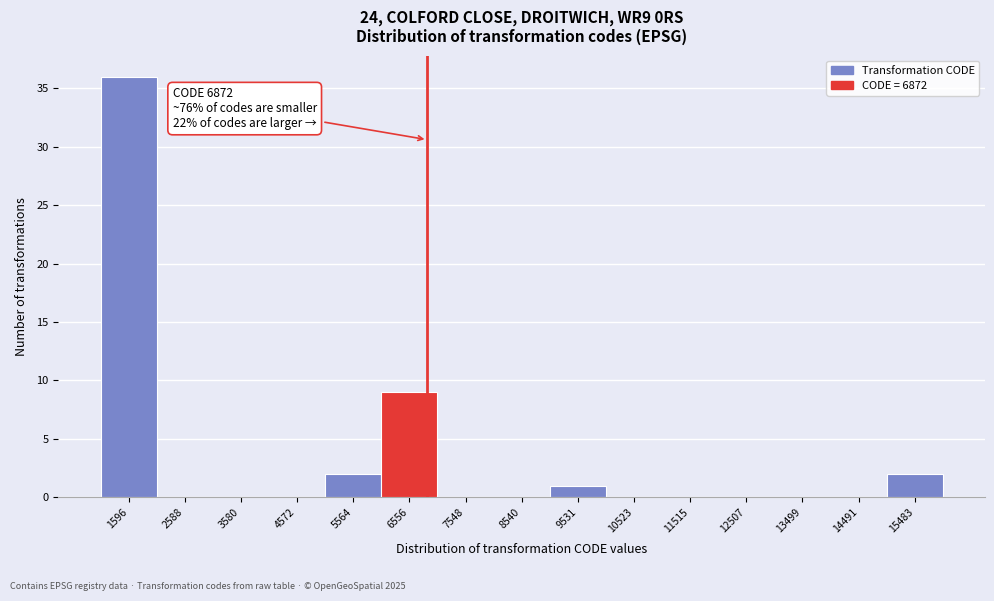

Which range on the x-axis has the tallest bar?

1100 to 2100